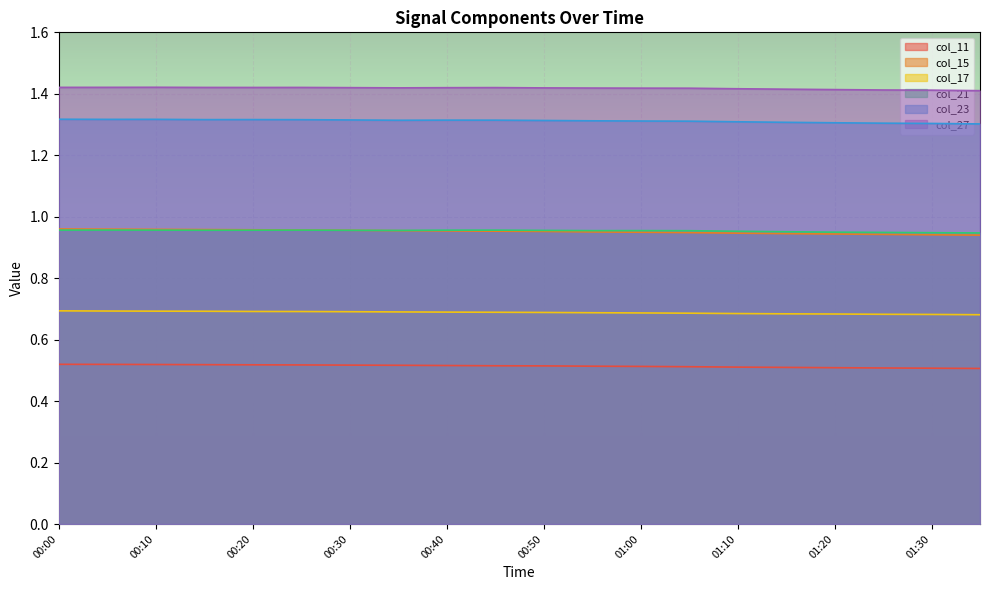

What is the minimum value for col_21?

0.9